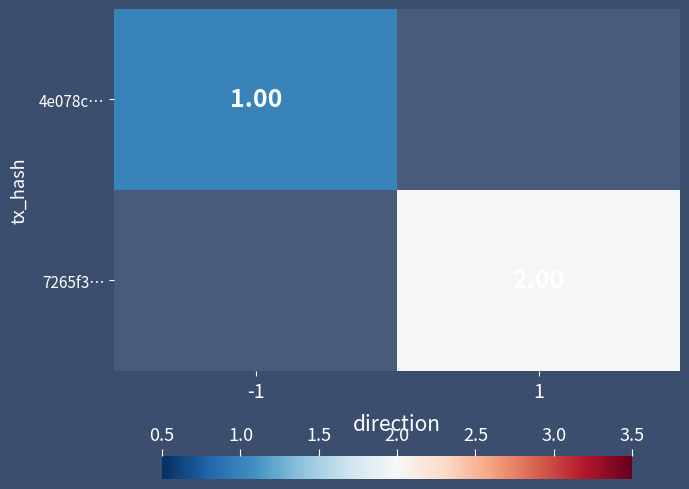

List the labels in order of 7265f3… value, largest first.

-1, 1